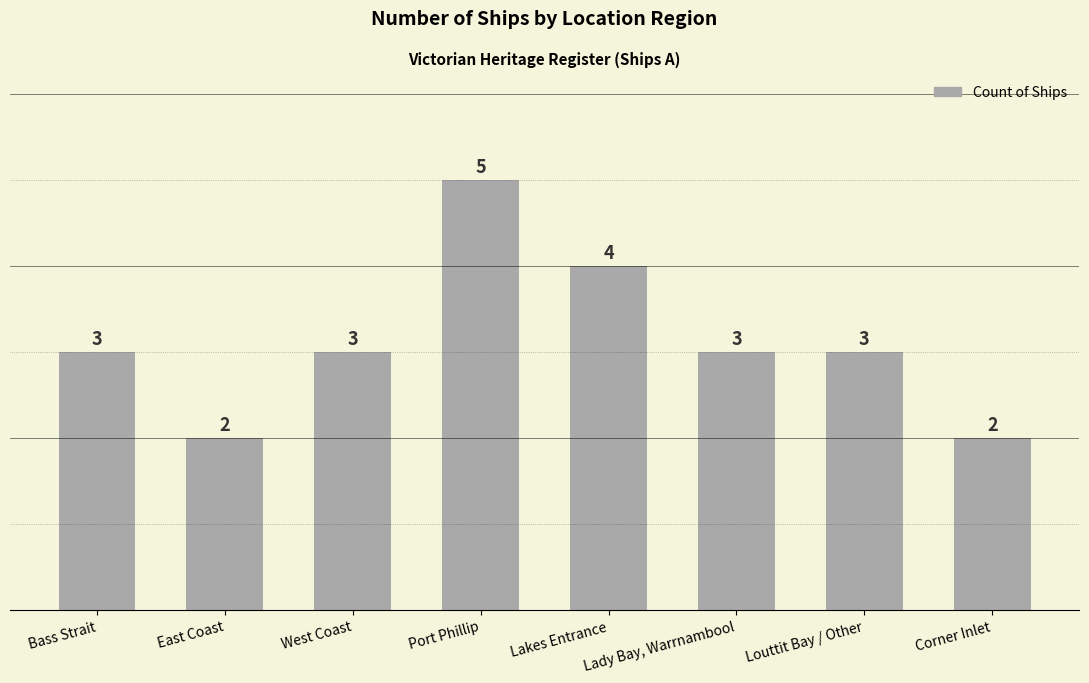

Approximately how many times larger is the value at Louttit Bay / Other compared to Corner Inlet?

1.5